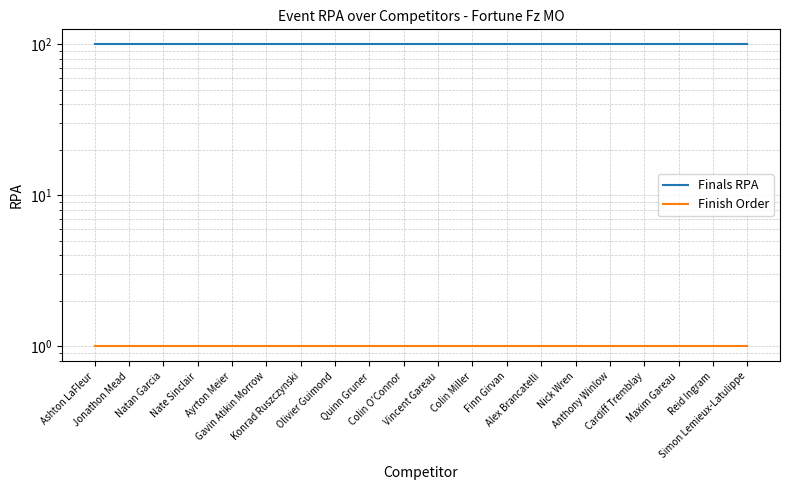

What position from the right is Natan Garcia?

18